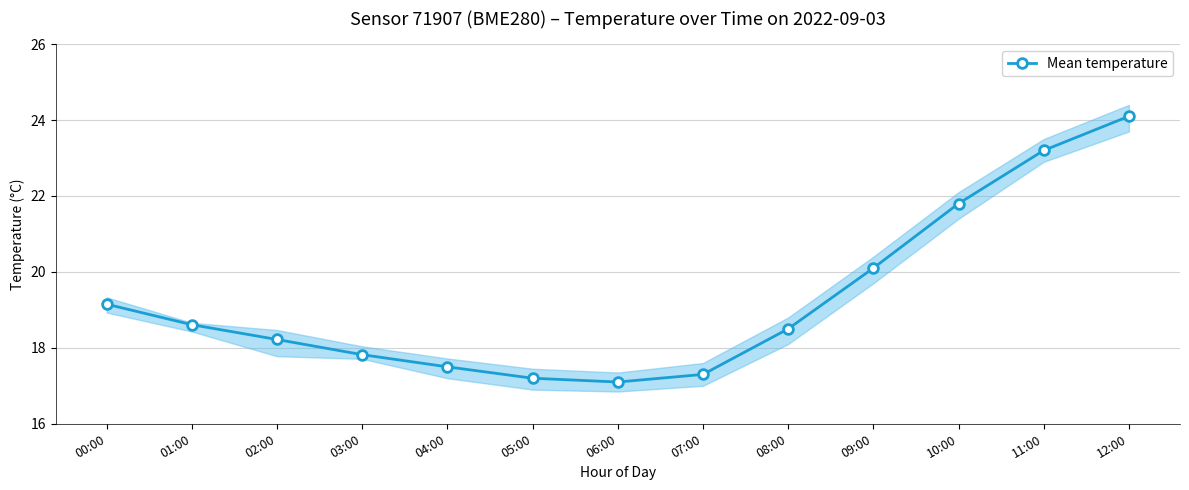

Which category has the highest value across all series?

12:00